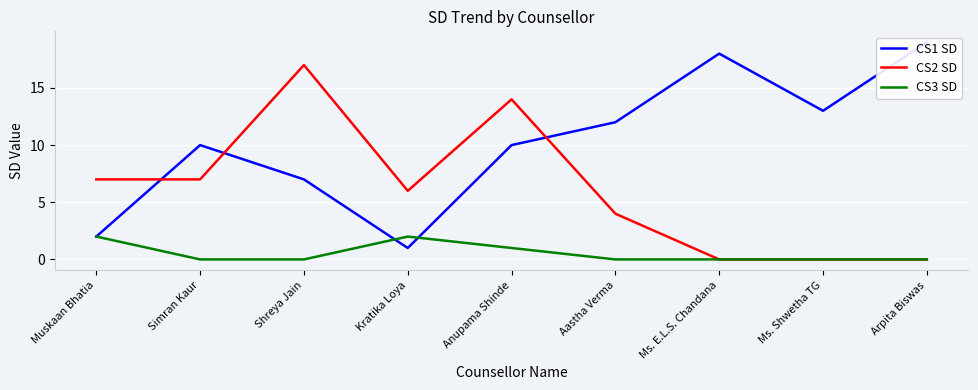

What is the label of the 2nd point from the right?

Ms. Shwetha TG